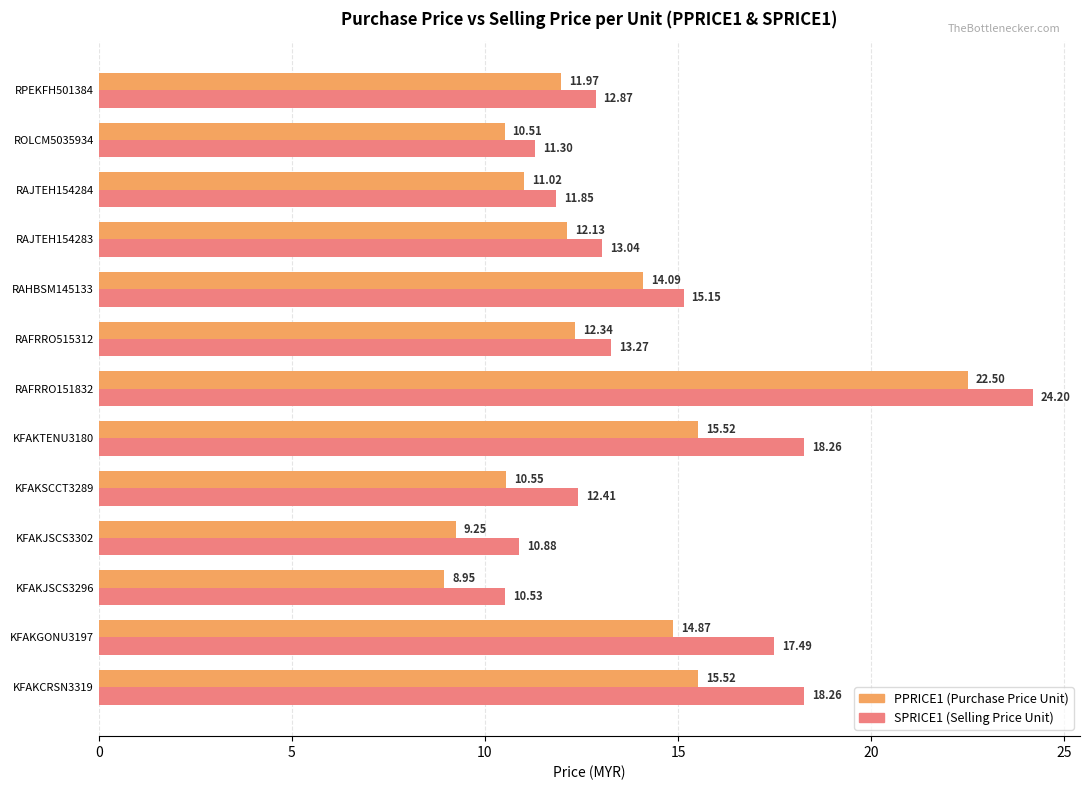

What is the total value across all series at RAHBSM145133?

29.2